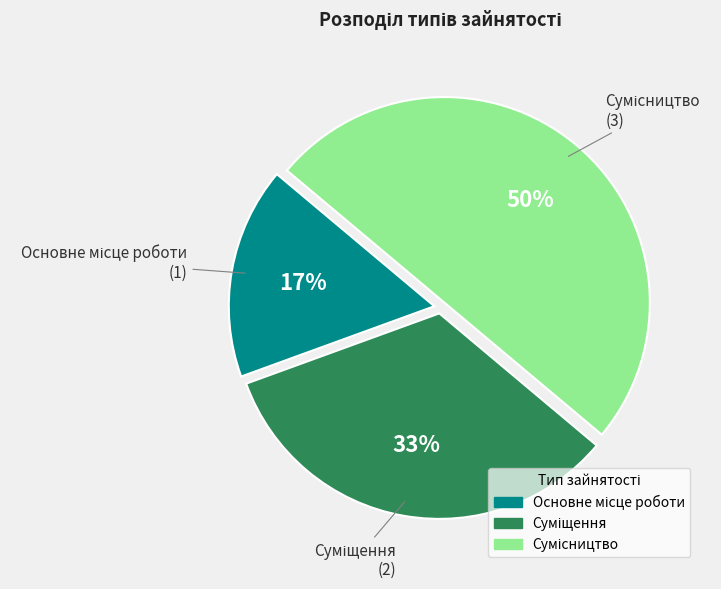

To the nearest percent, what is the difference between the largest and smallest slice percentages?

33%